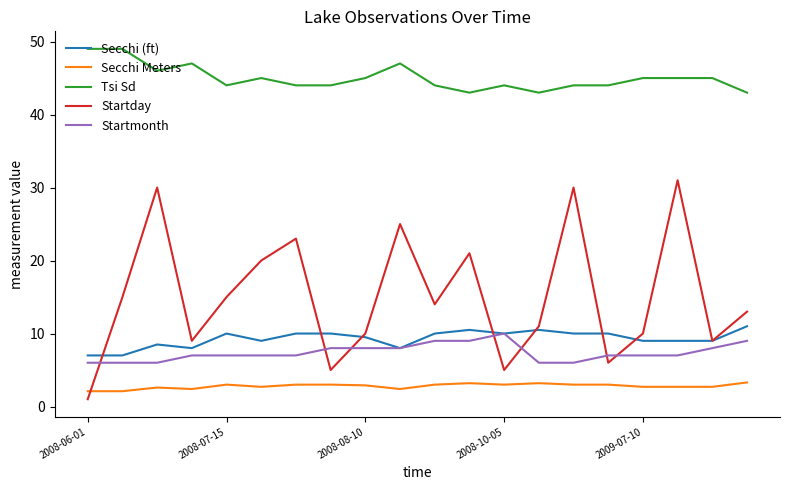

Which series has the largest total across all categories?

Tsi Sd